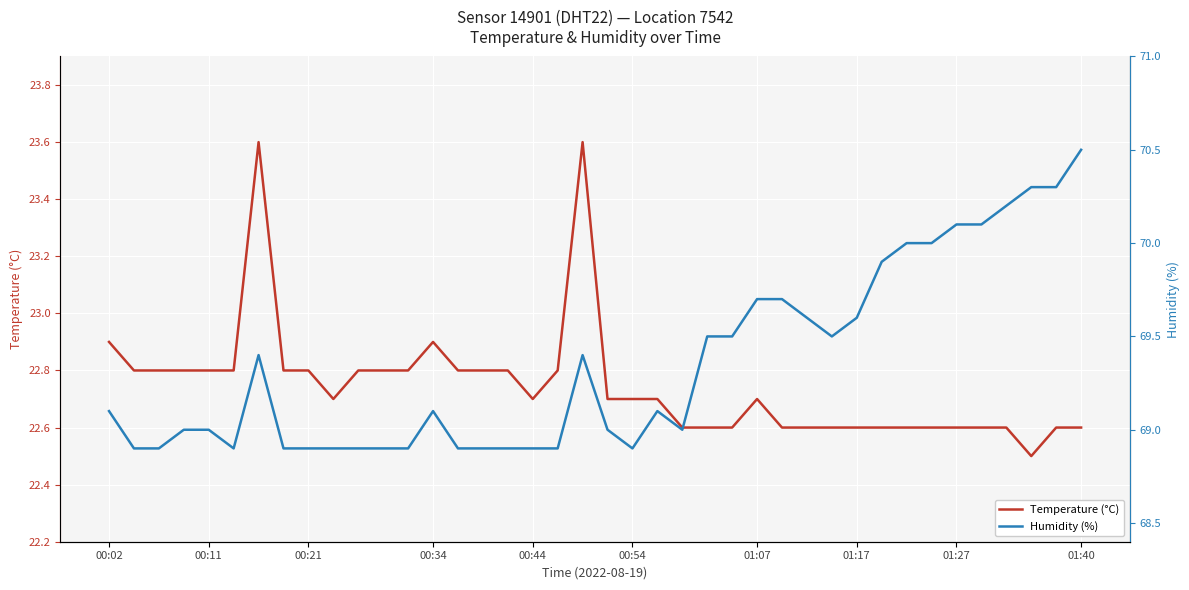

The value of Temperature (°C) at 01:27 is 22.6. True or false?

True